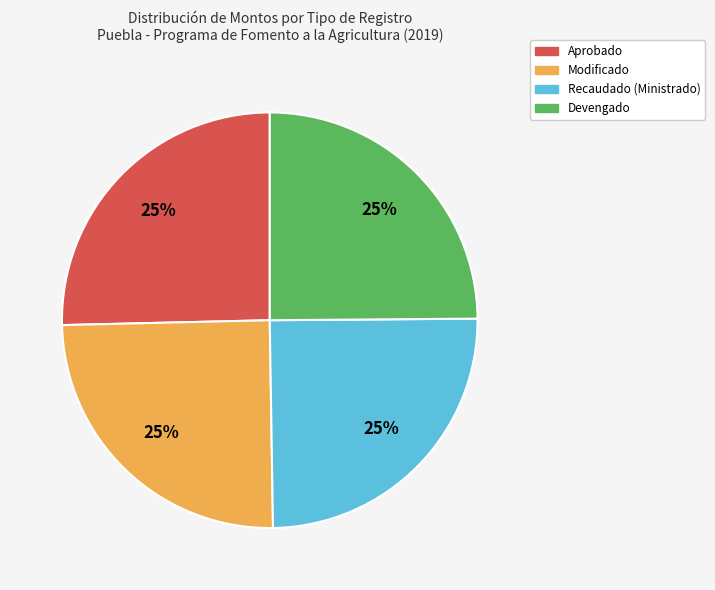

What percentage is the Aprobado slice, to the nearest percent?

25%